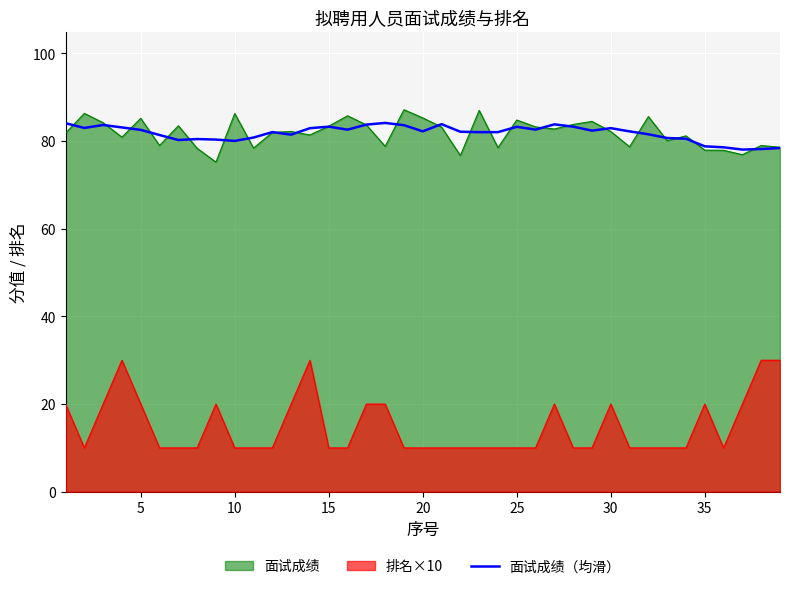

What is the difference between the highest and lowest values at 10?

76.3